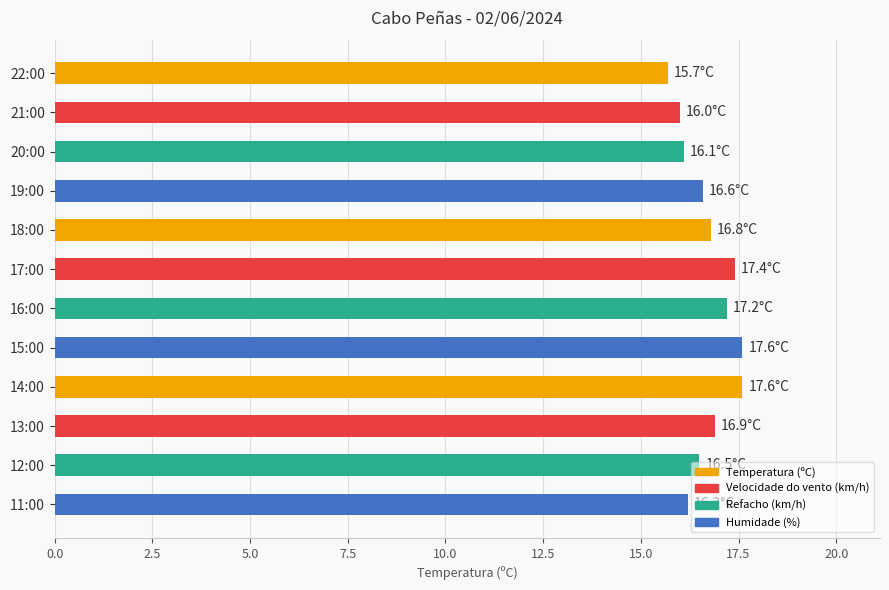

What is the smallest value displayed?

15.7